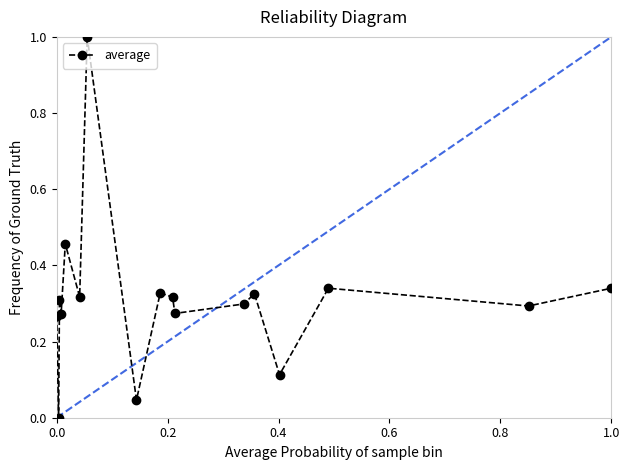

Count the number of values greater than 0.

16